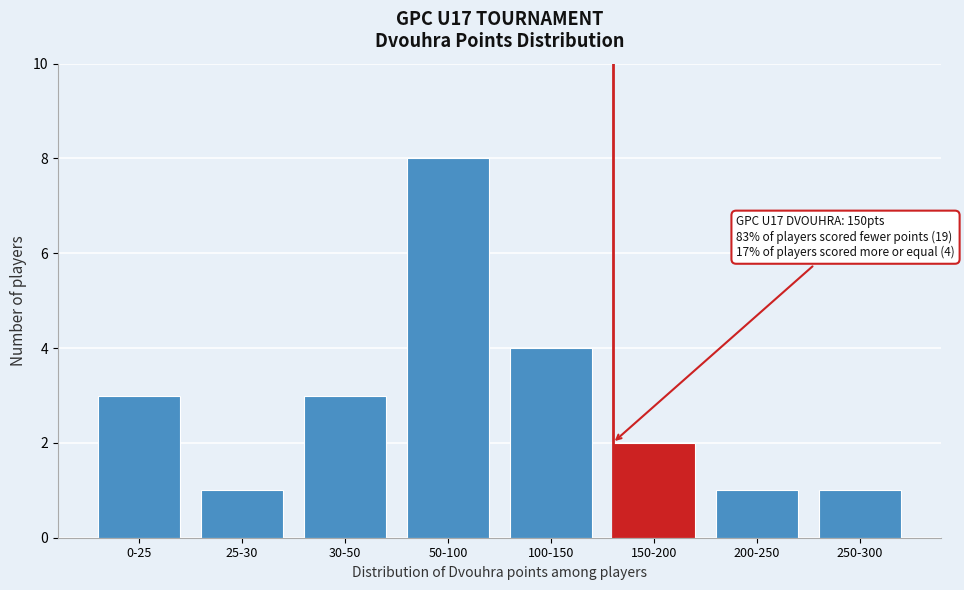

Reading left to right, extract all data points from this chart.

0-25=3	25-30=1	30-50=3	50-100=8	100-150=4	150-200=2	200-250=1	250-300=1